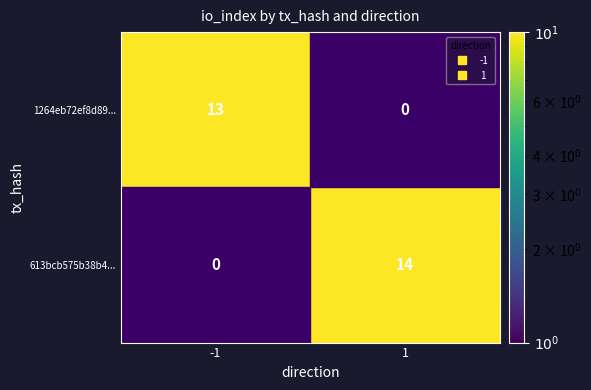

Rank the series by their maximum value, from highest to lowest.

613bcb575b38b4..., 1264eb72ef8d89...